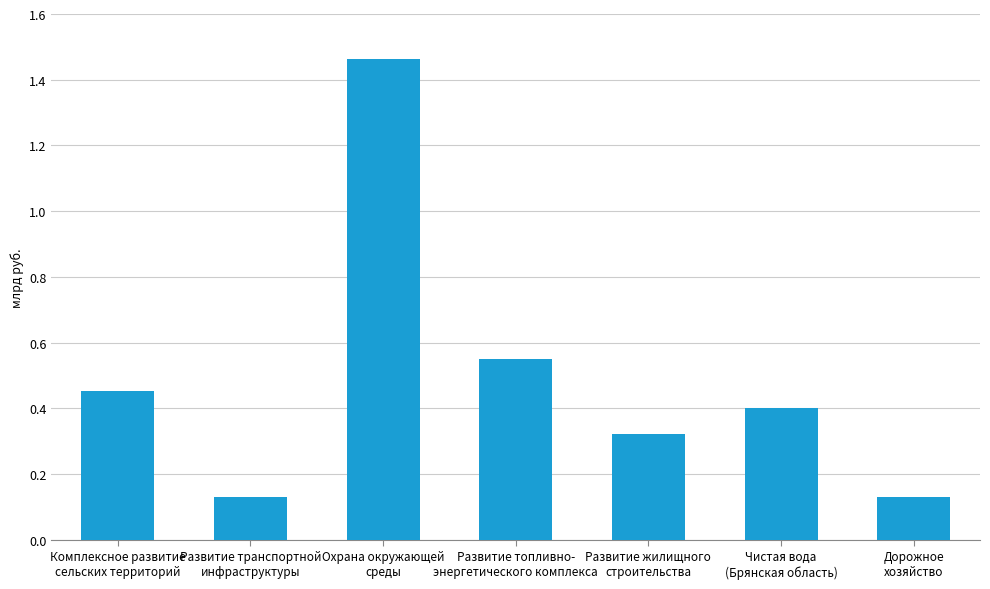

Does the chart contain any negative values?

No